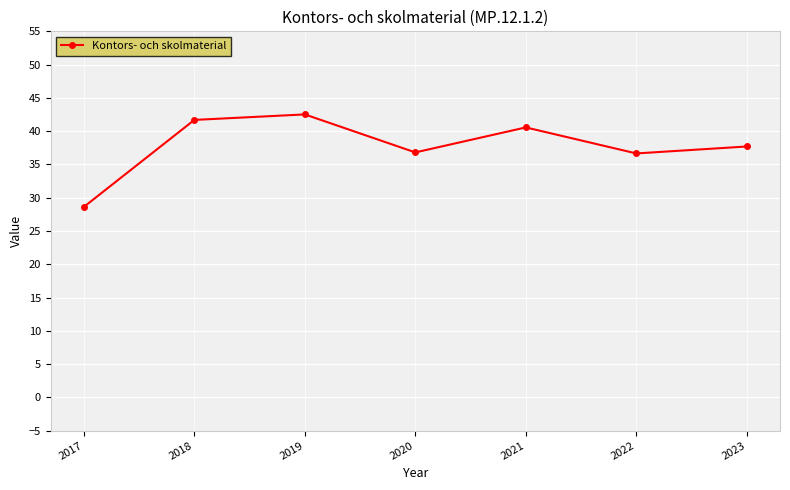

What is the maximum value shown in the chart?

42.5